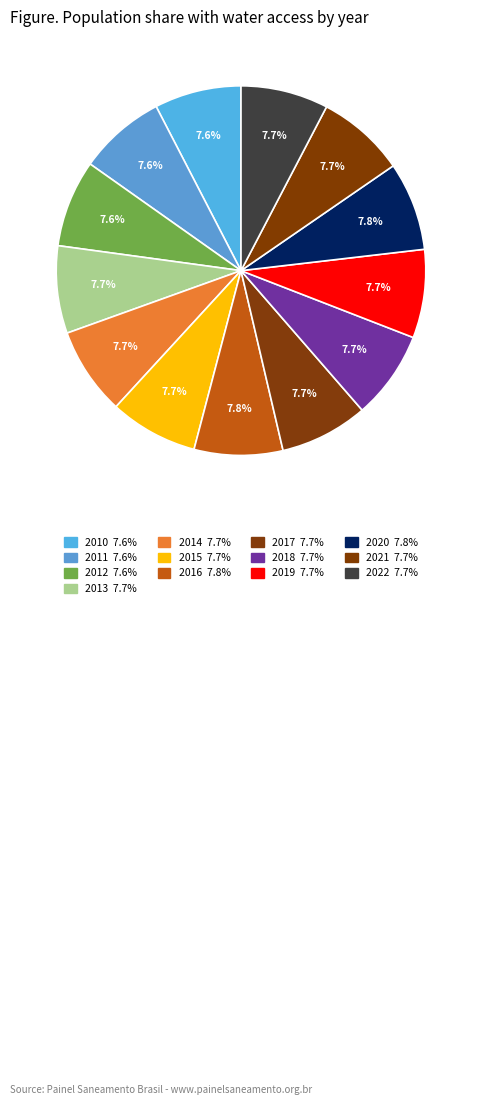

Which category has the smallest portion of the pie?

2010